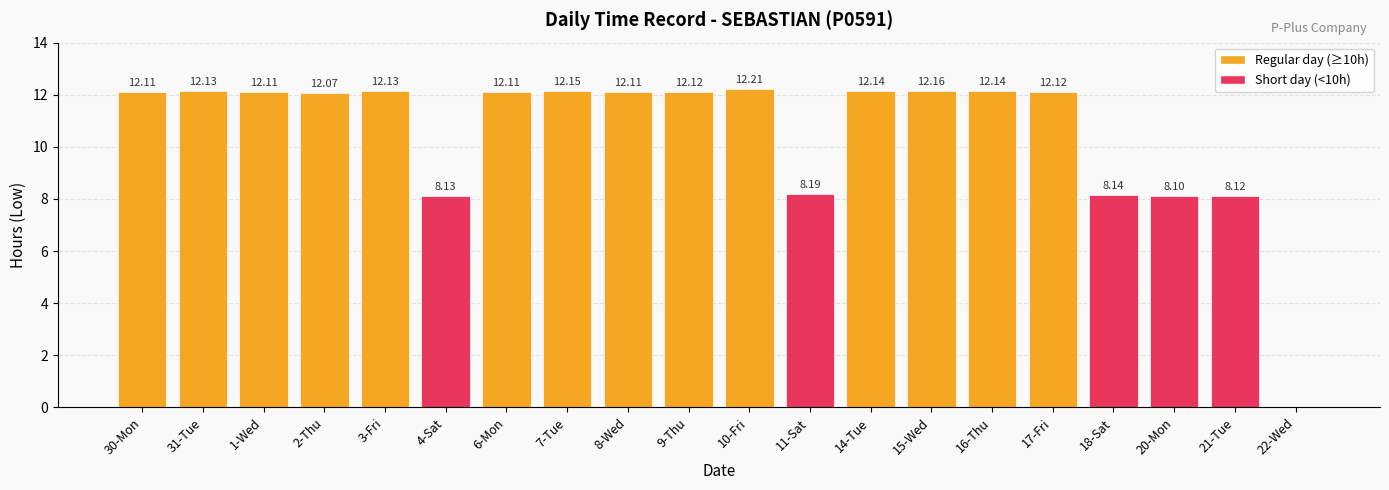

Is it true that the value at 15-Wed is 12.2?

True